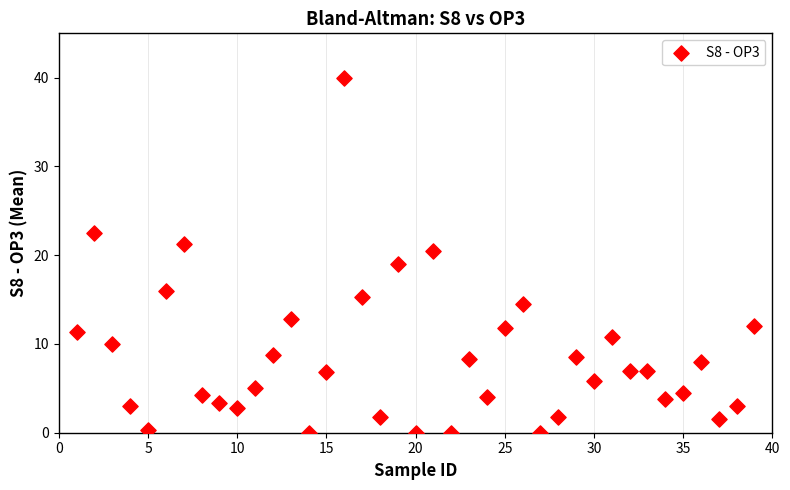

What Y value in the scatter plot is closest to 20?

20.5